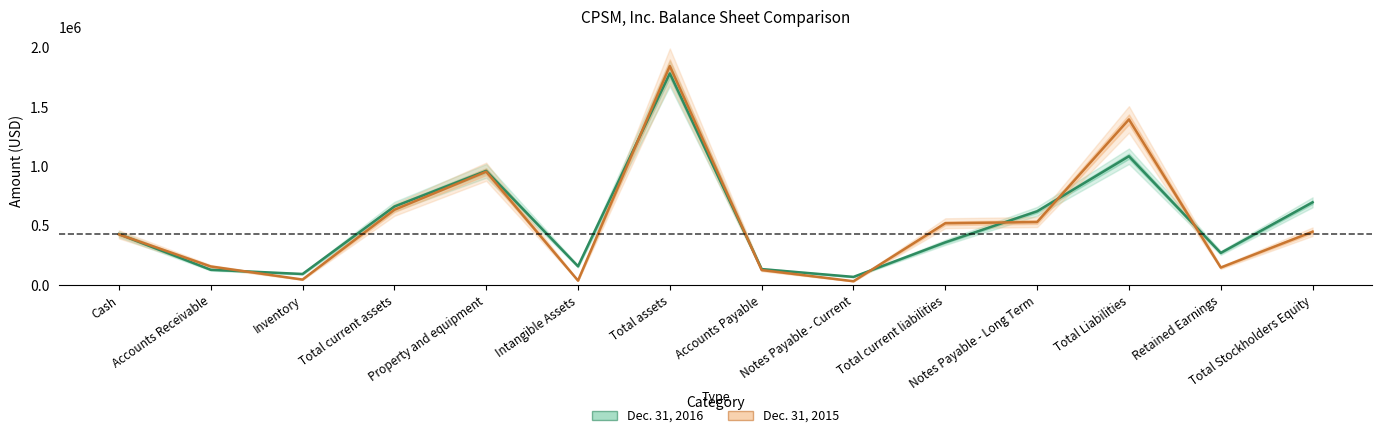

What is the total value across all series at Total current liabilities?

882203